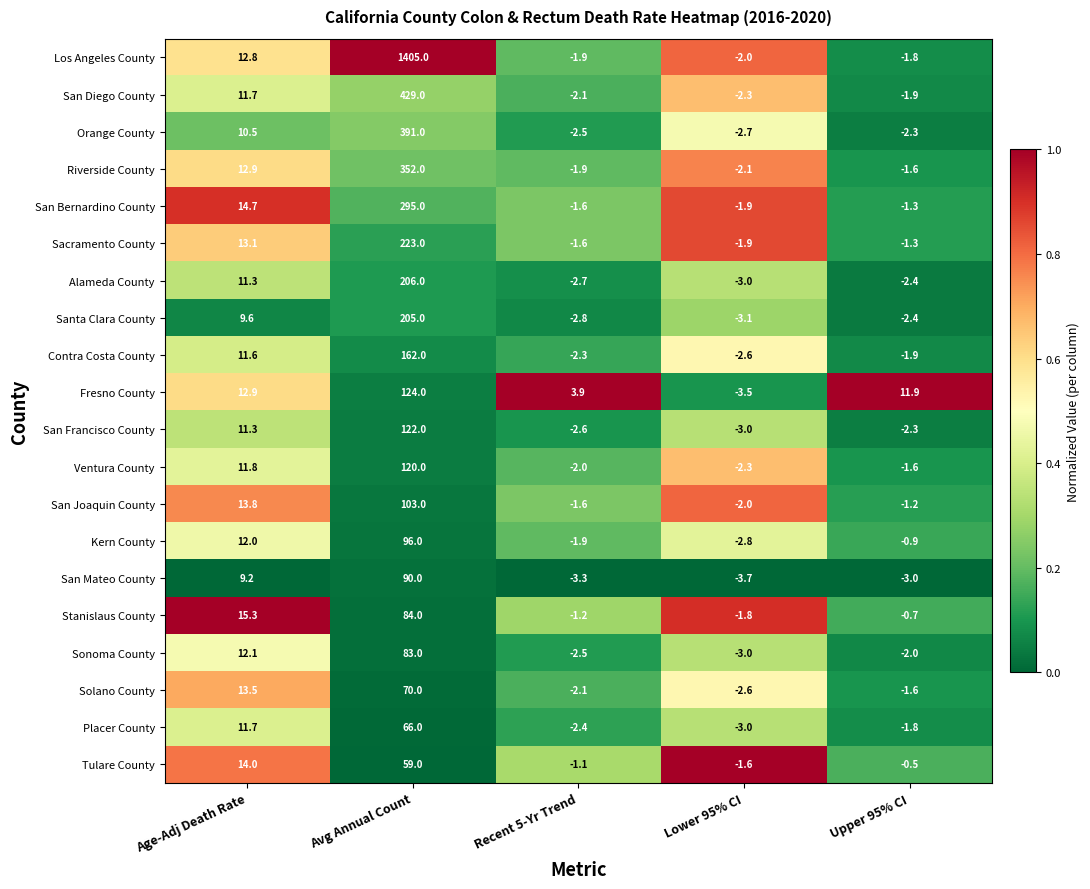

The value of San Mateo County at Age-Adj Death Rate is 5.4. True or false?

False